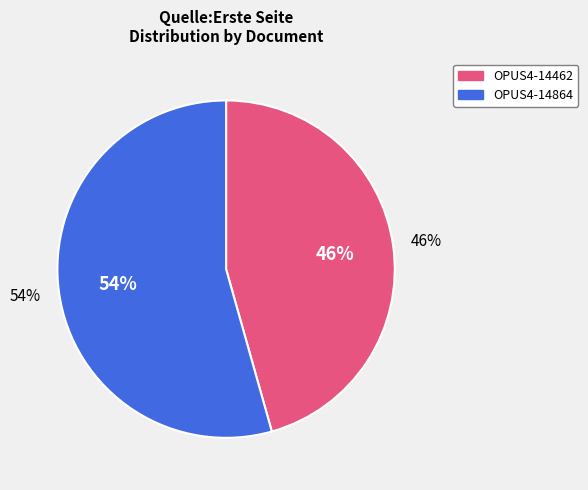

To the nearest percent, what percentage of the pie is OPUS4-14864?

54%